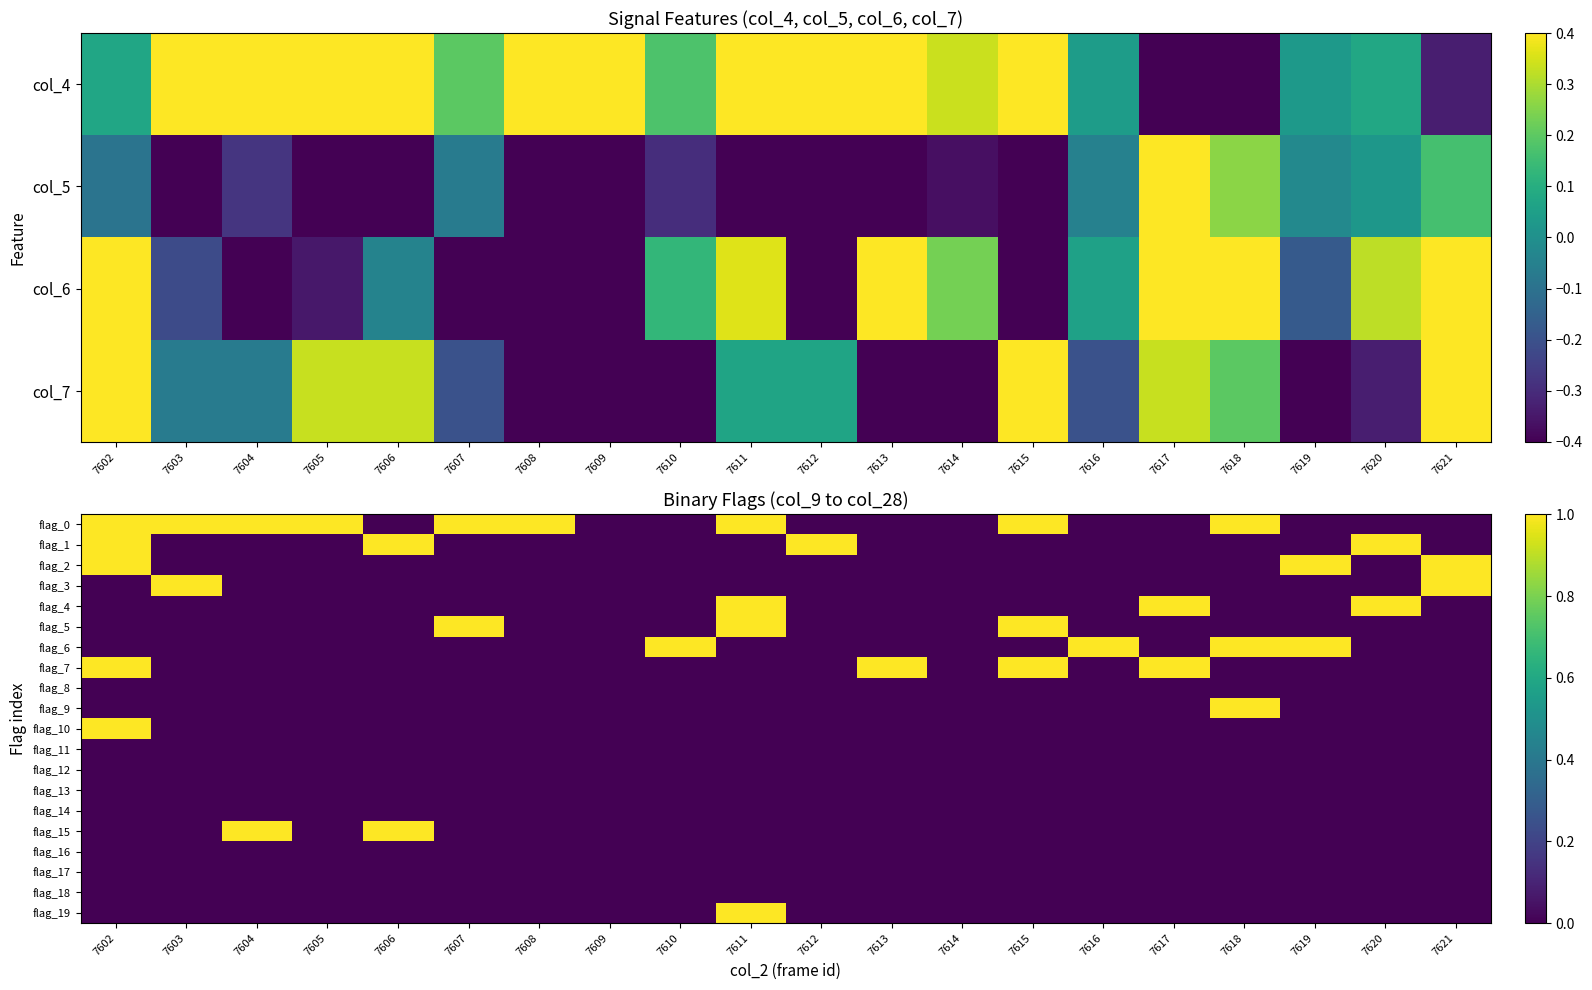

Is the value of flag_19 at 7603 greater than the value of flag_8 at 7621?

No